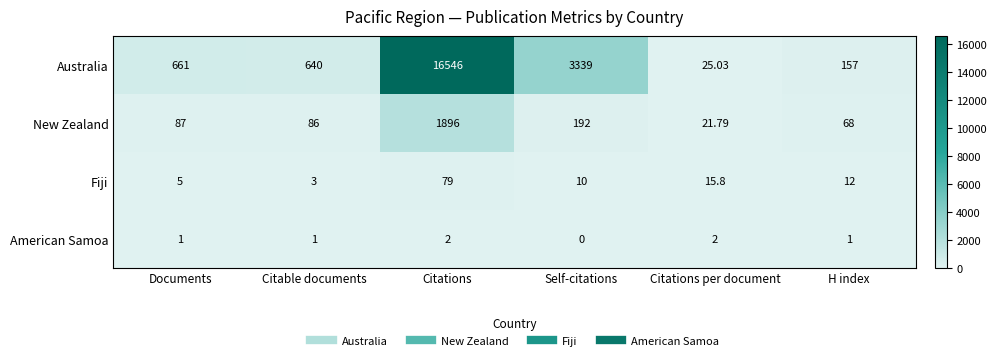

What is the maximum value shown in the chart?

16546.0